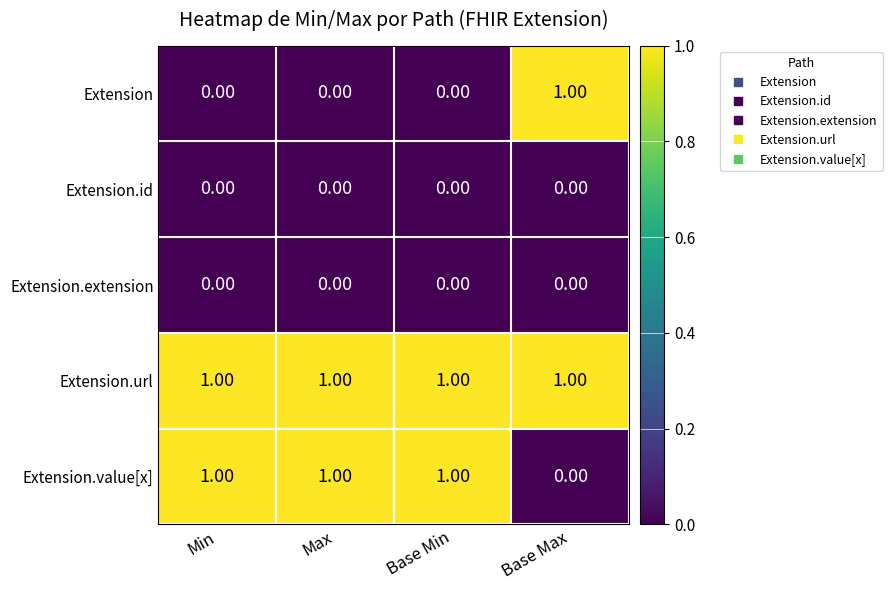

Which series has the largest total across all categories?

Extension.url